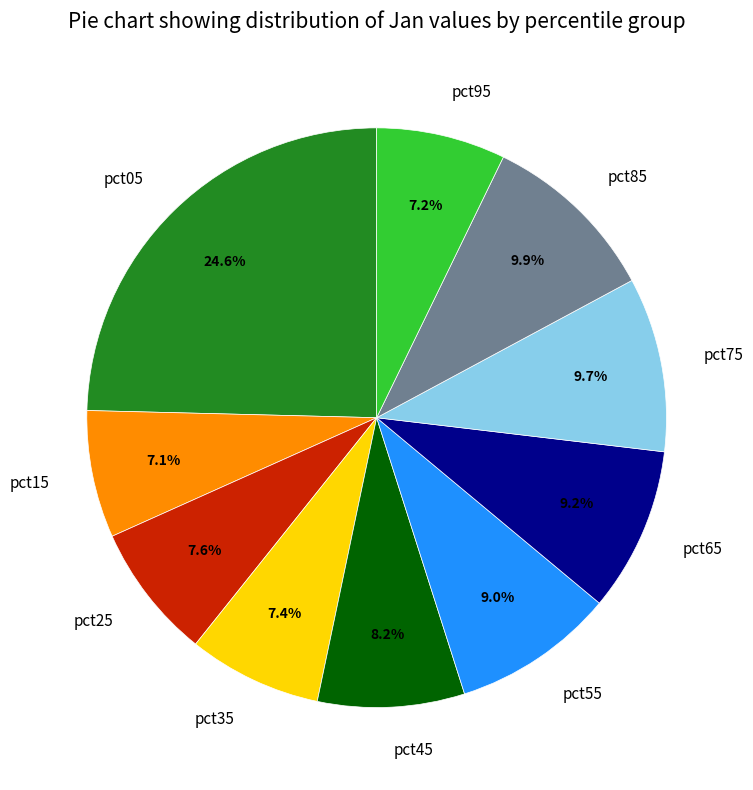

What is the largest slice in the pie chart?

pct05